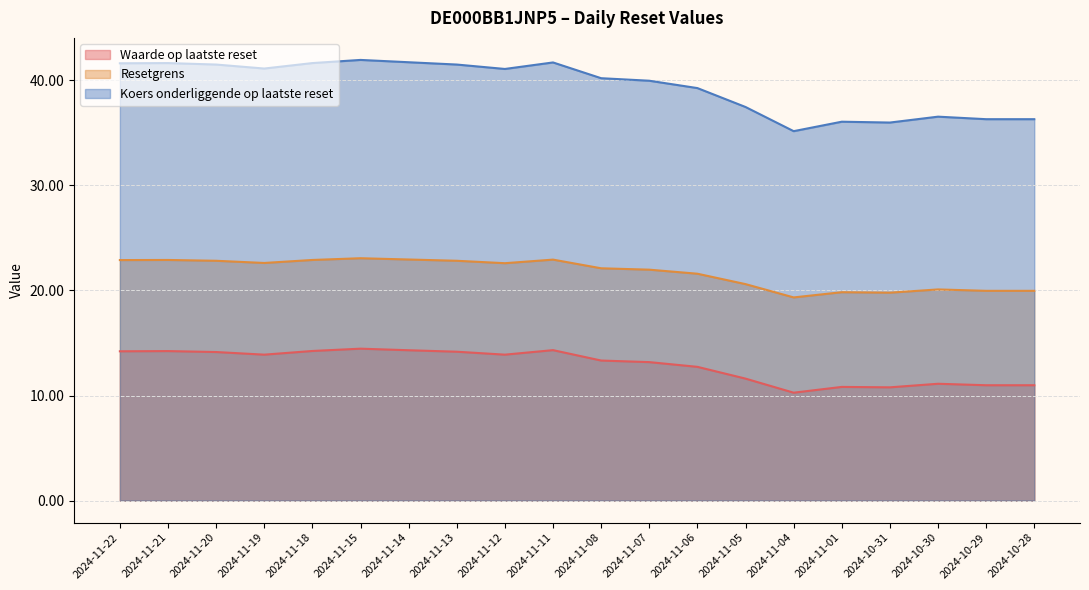

Which series has the largest total across all categories?

Koers onderliggende op laatste reset